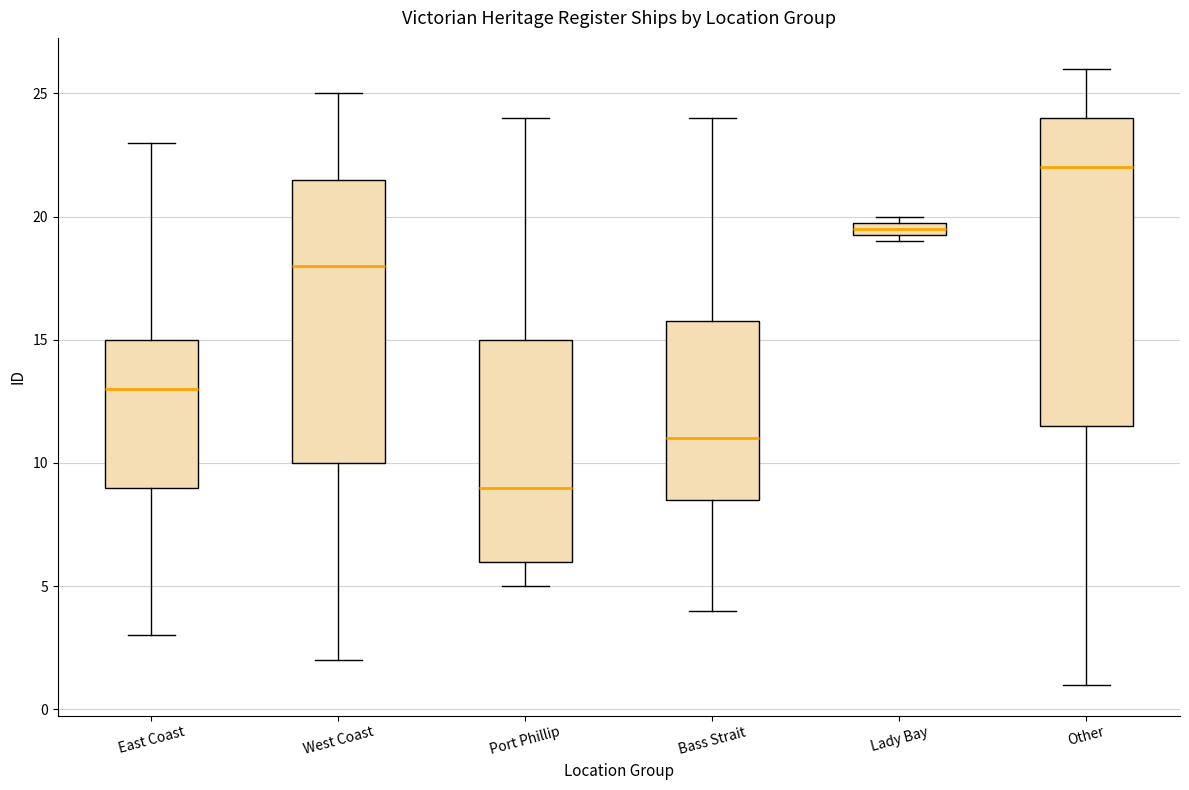

Which box has the lowest median line?

Port Phillip